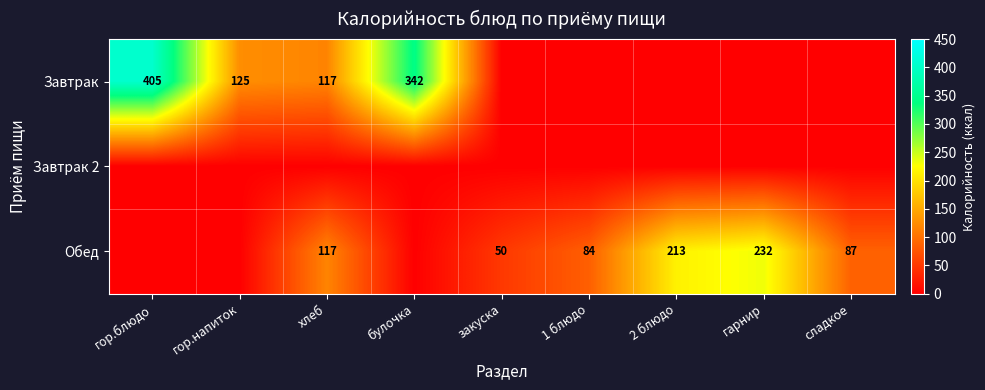

The Завтрак series shows 125 at гор.напиток. True or false?

True